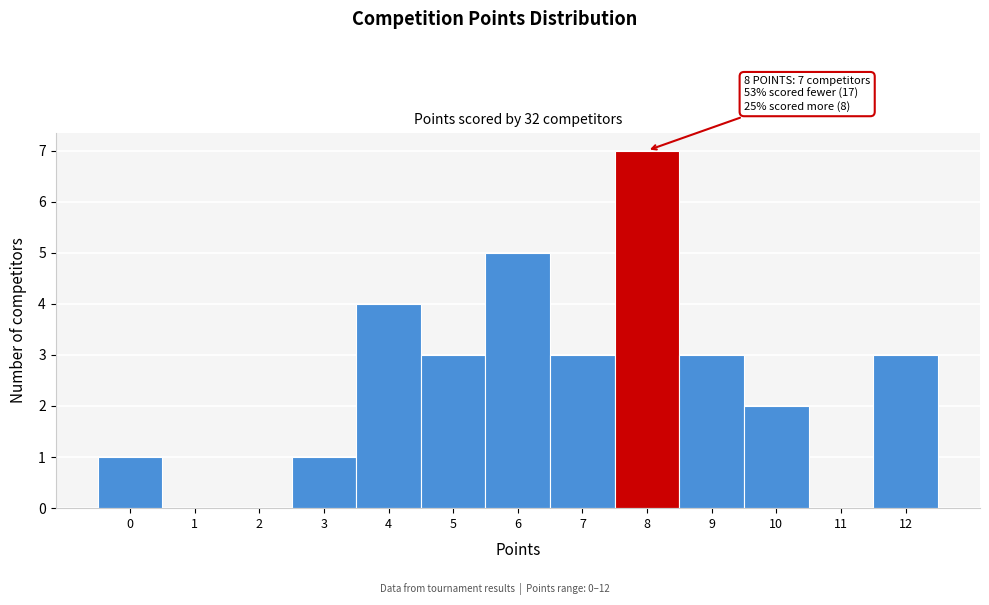

Over which range of the x-axis is the bar tallest?

7.5 to 8.5